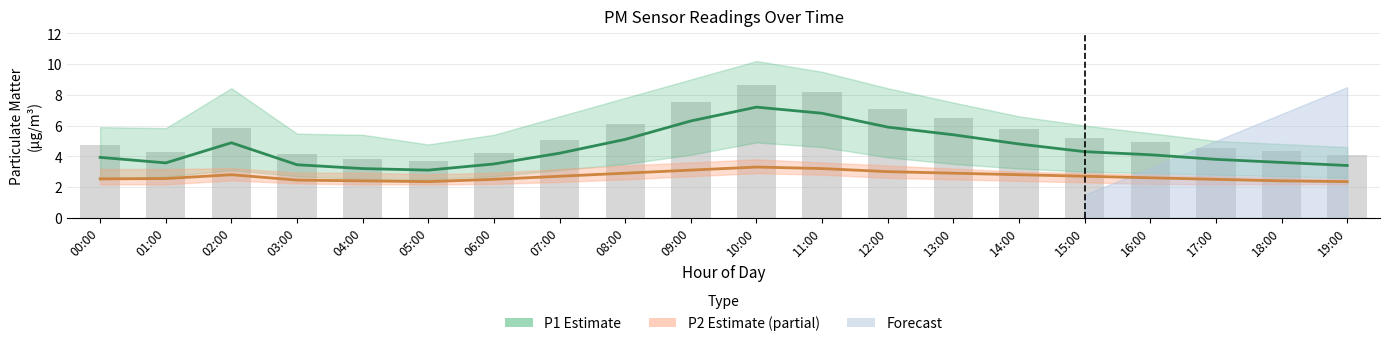

The P2 series shows 0.9 at 03:00. True or false?

False